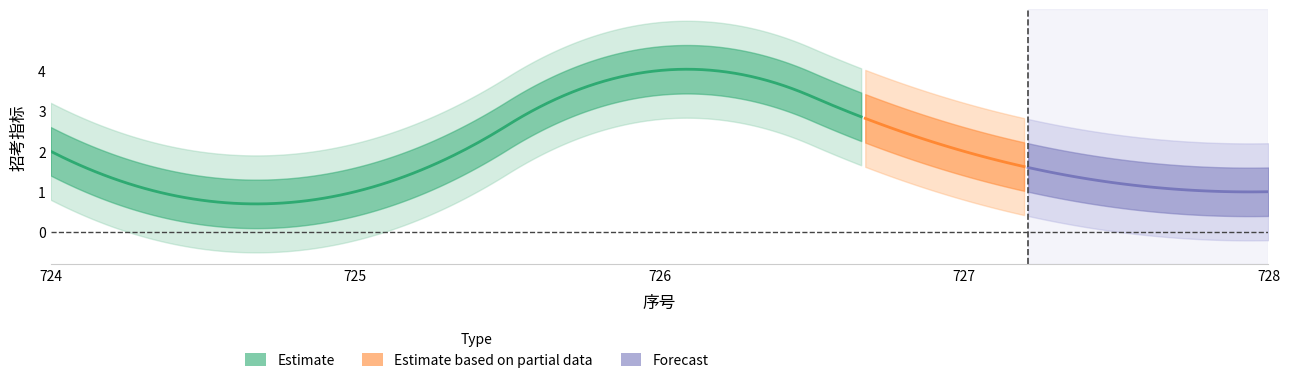

What is the change in value from 727 to 728?

-1